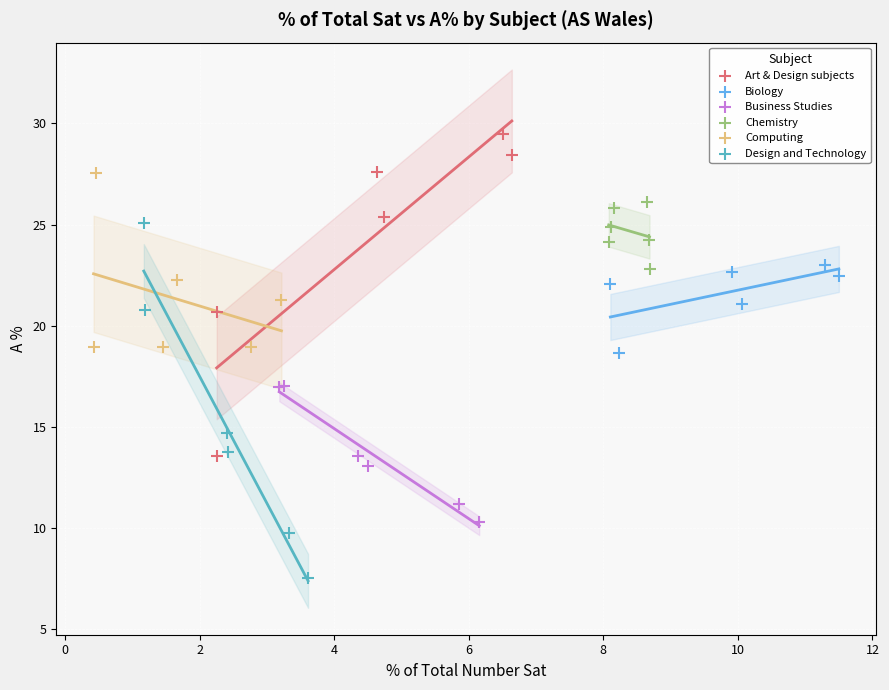

Which series reaches the maximum Y coordinate?

Art & Design subjects